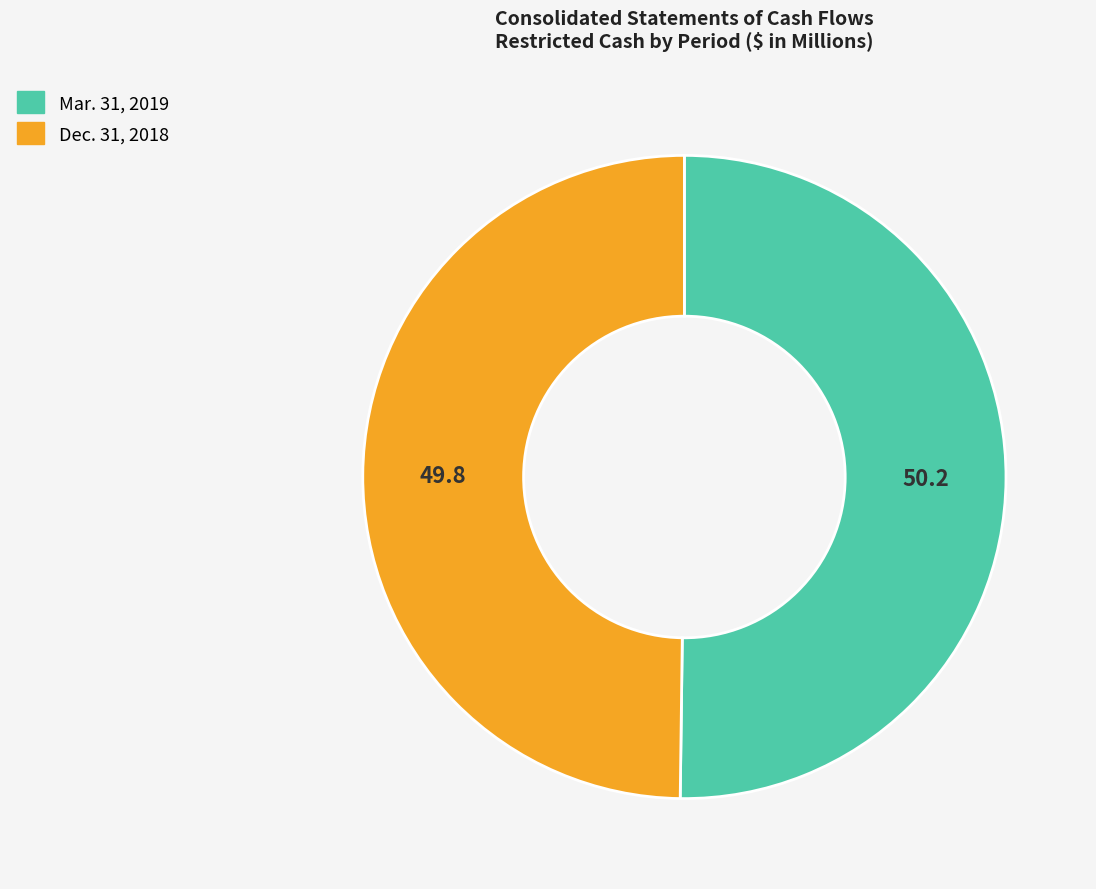

What is the ratio of the value at Dec. 31, 2018 to the value at Mar. 31, 2019?

1.0